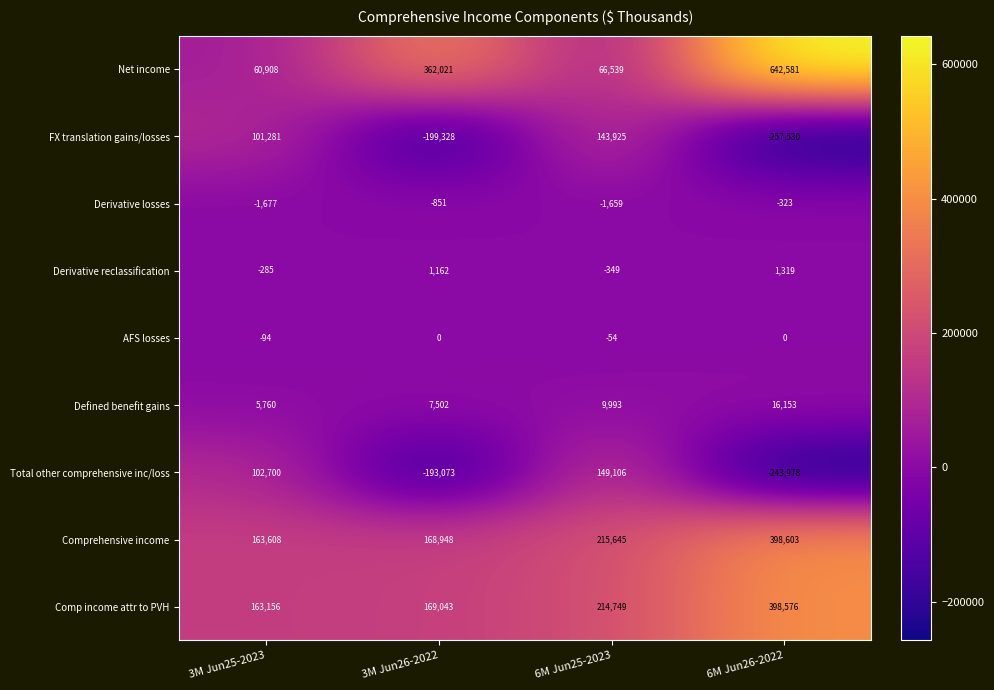

What is the difference between the maximum and minimum values in the Comprehensive income series?

234995